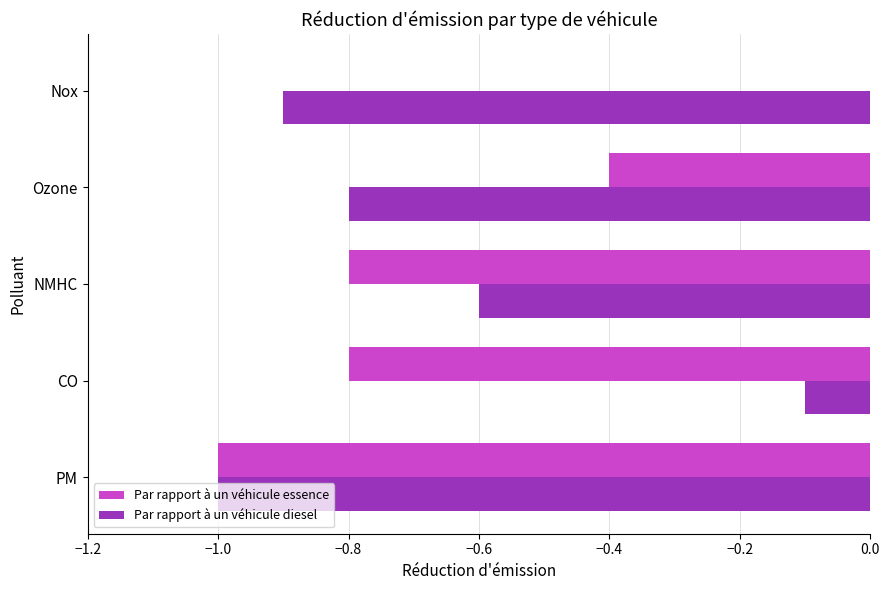

Where is Par rapport à un véhicule diesel nearest to the value 0?

CO